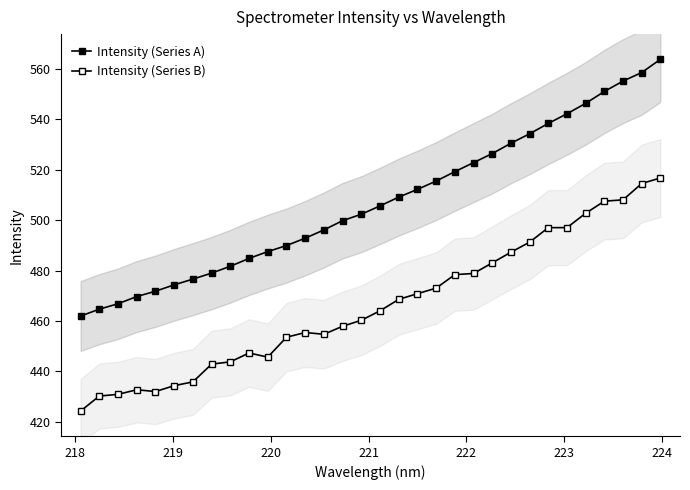

Reading right to left, extract all data points from this chart.

Intensity (Series A): 563.8	558.6	555.2	551.1	546.3	542.2	538.4	534.3	530.5	526.4	522.8	519.2	515.5	512.2	509.1	505.6	502.3	499.8	496.1	492.8	489.9	487.5	484.8	481.7	479.0	476.6	474.3	471.8	469.7	466.8	464.7	461.9
Intensity (Series B): 516.7	514.5	508.0	507.5	502.7	497.0	497.0	491.3	487.3	483.0	478.8	478.4	473.0	470.8	468.6	464.0	460.3	457.9	454.7	455.4	453.5	445.6	447.3	443.8	442.9	435.8	434.3	432.0	432.7	430.9	430.2	424.2